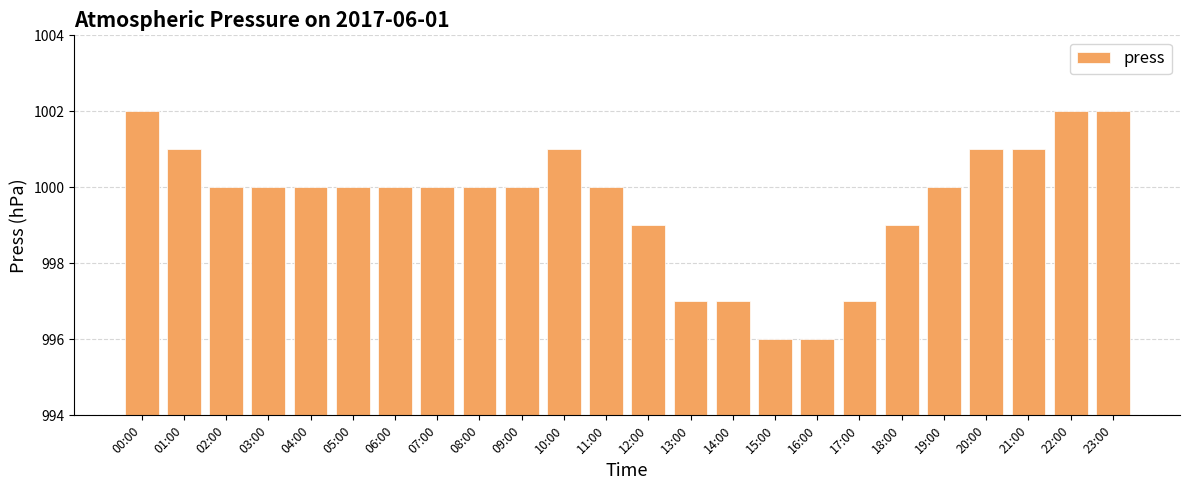

What position from the left is 03:00?

4